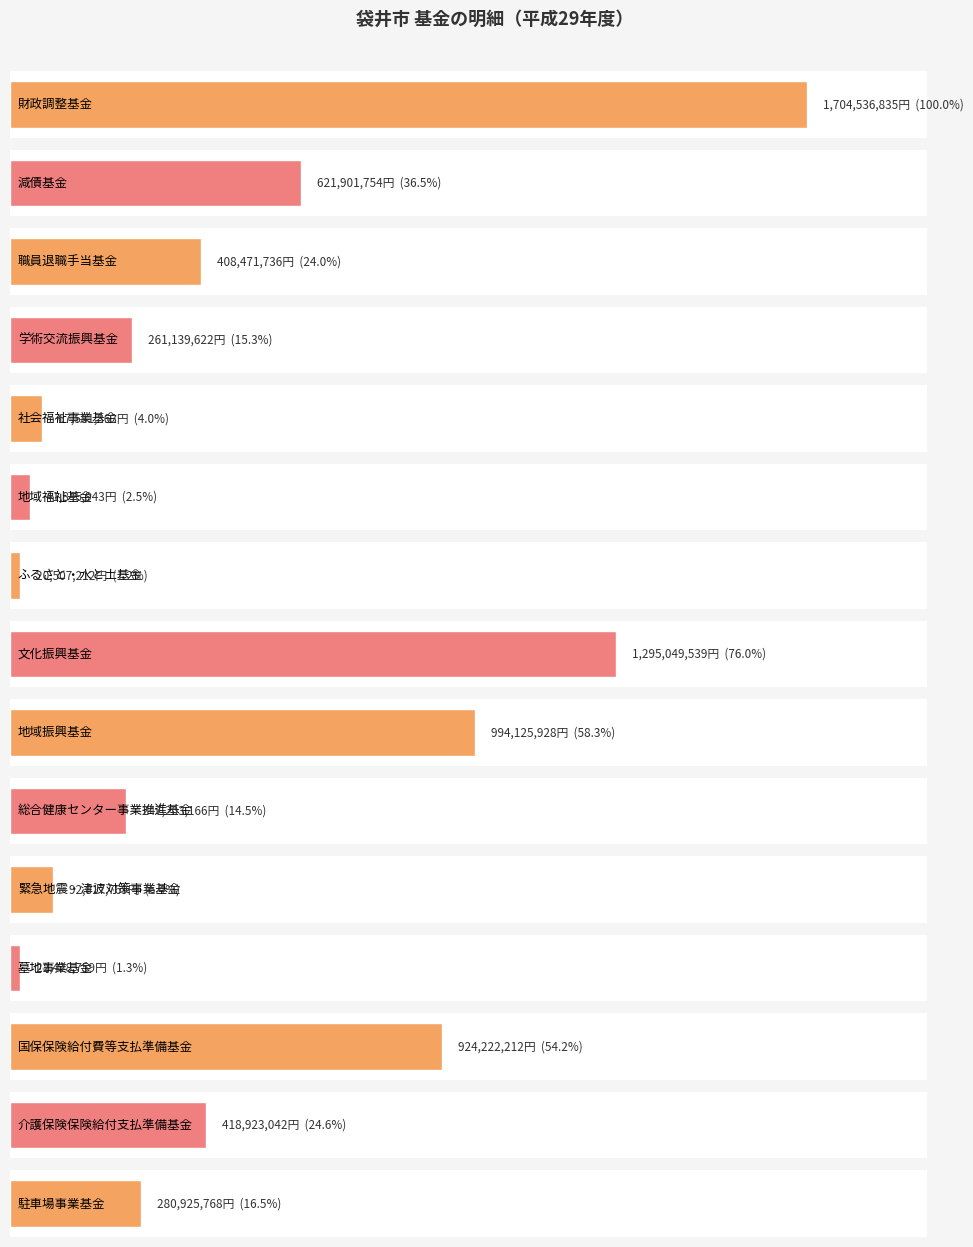

What is the label of the 6th bar from the left?

地域福祉基金